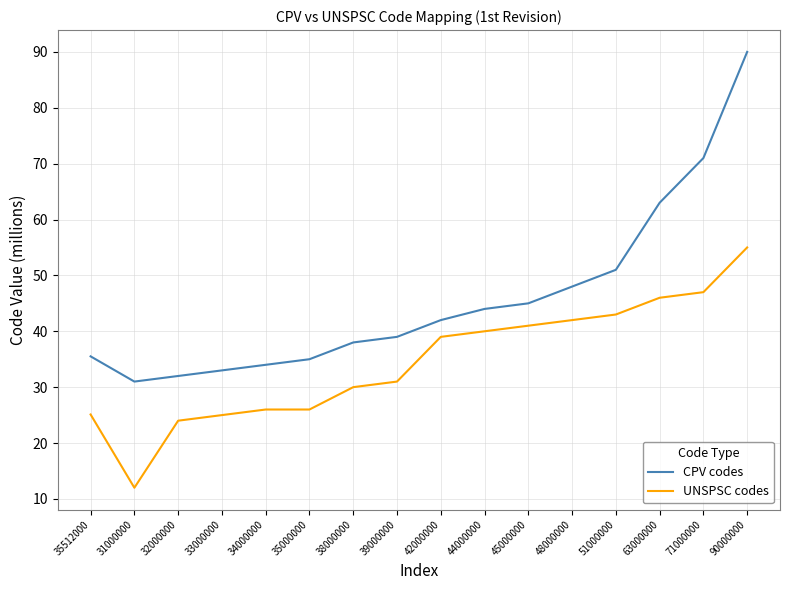

The UNSPSC codes series shows 30.0 at 38000000. True or false?

True